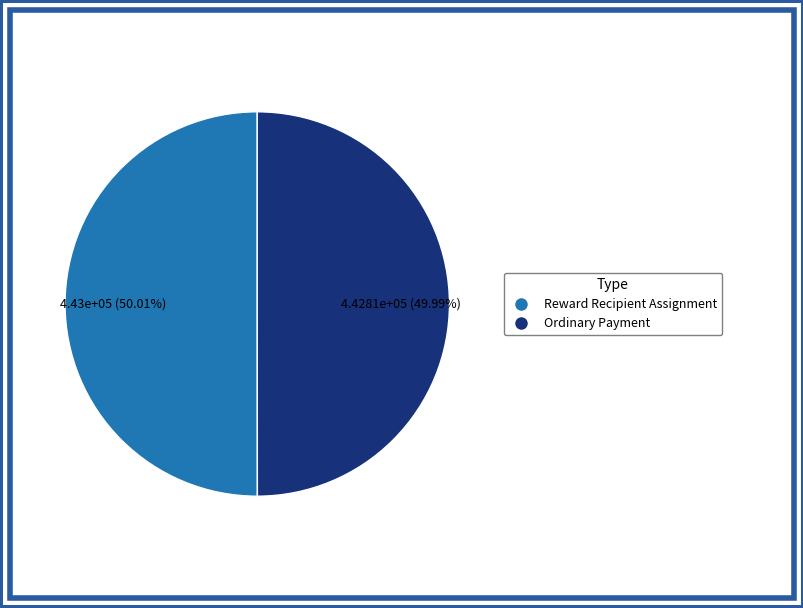

Does any single category account for the majority?

Yes